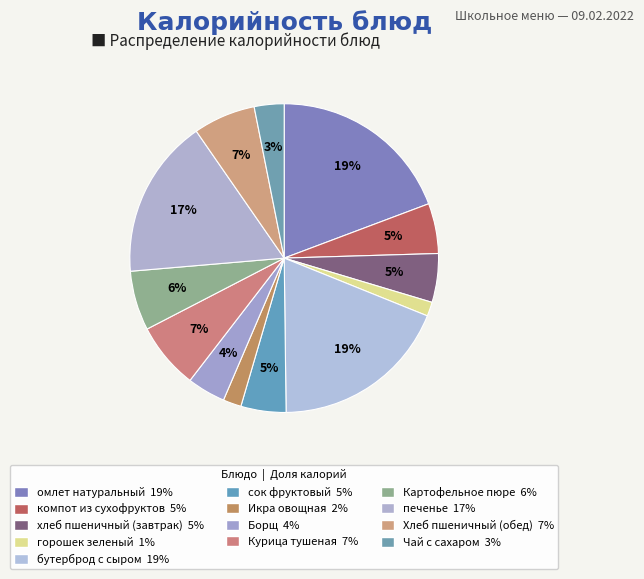

How many slices are in this pie chart?

13